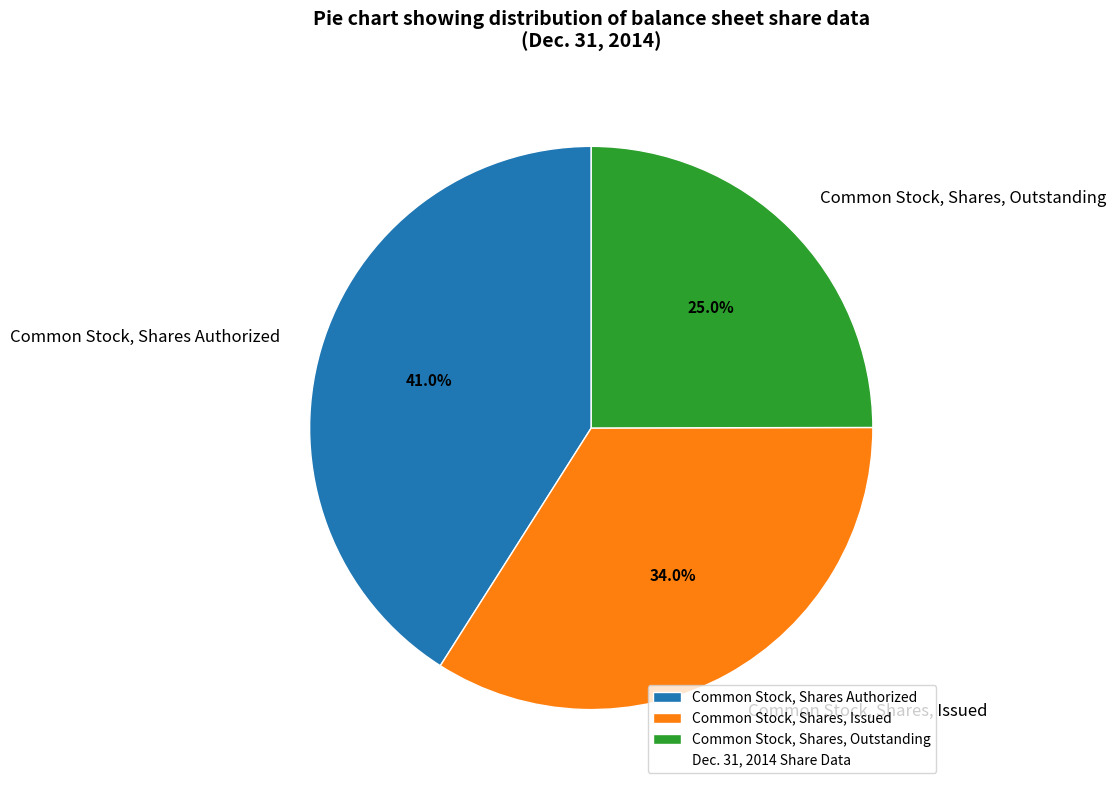

Which slice is the smallest?

Common Stock, Shares, Outstanding